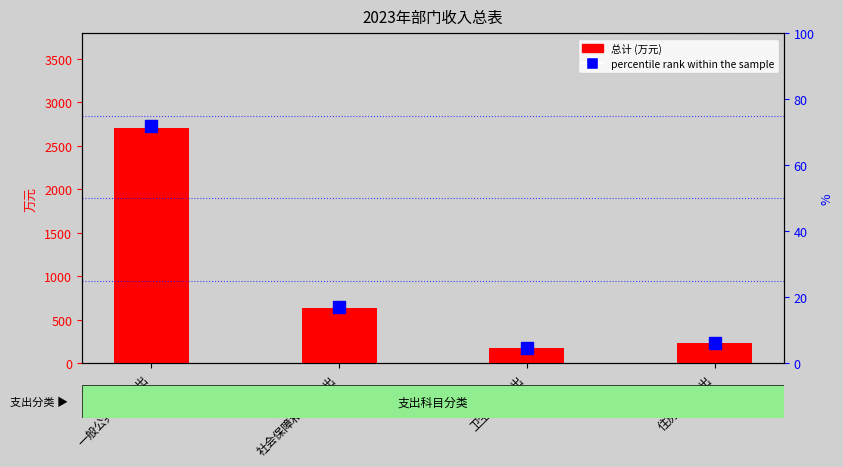

What is the maximum value shown in the chart?

2710.3